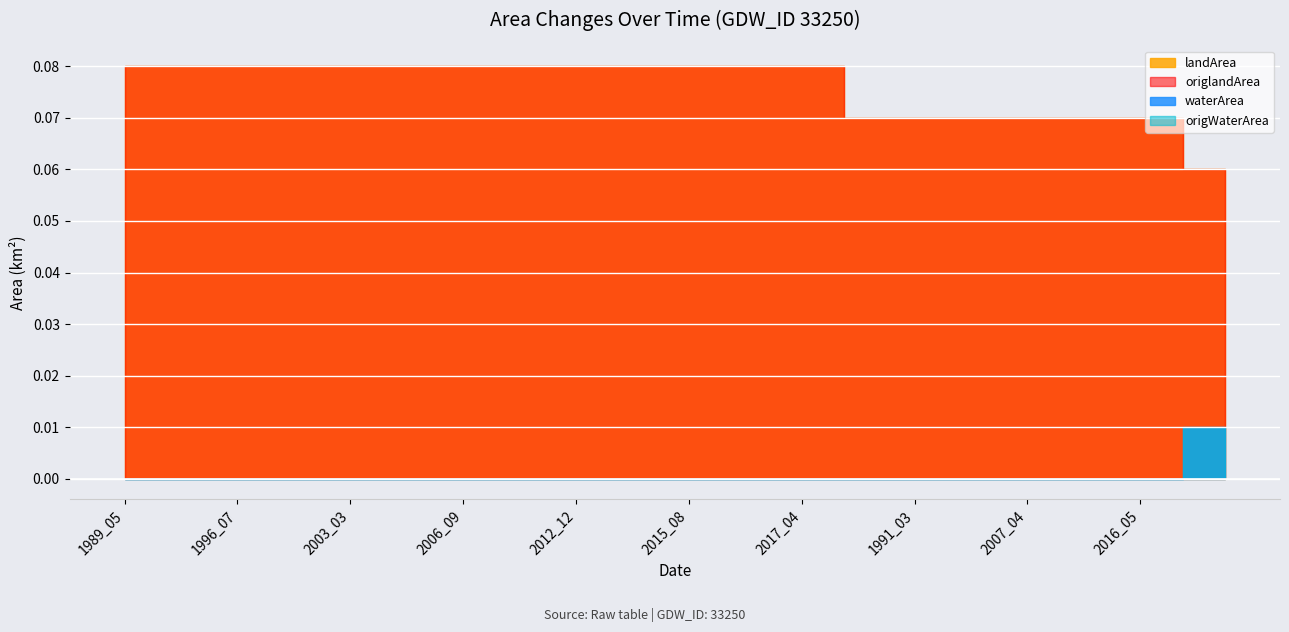

What is the value of the landArea point at the 22nd from the left?

0.1